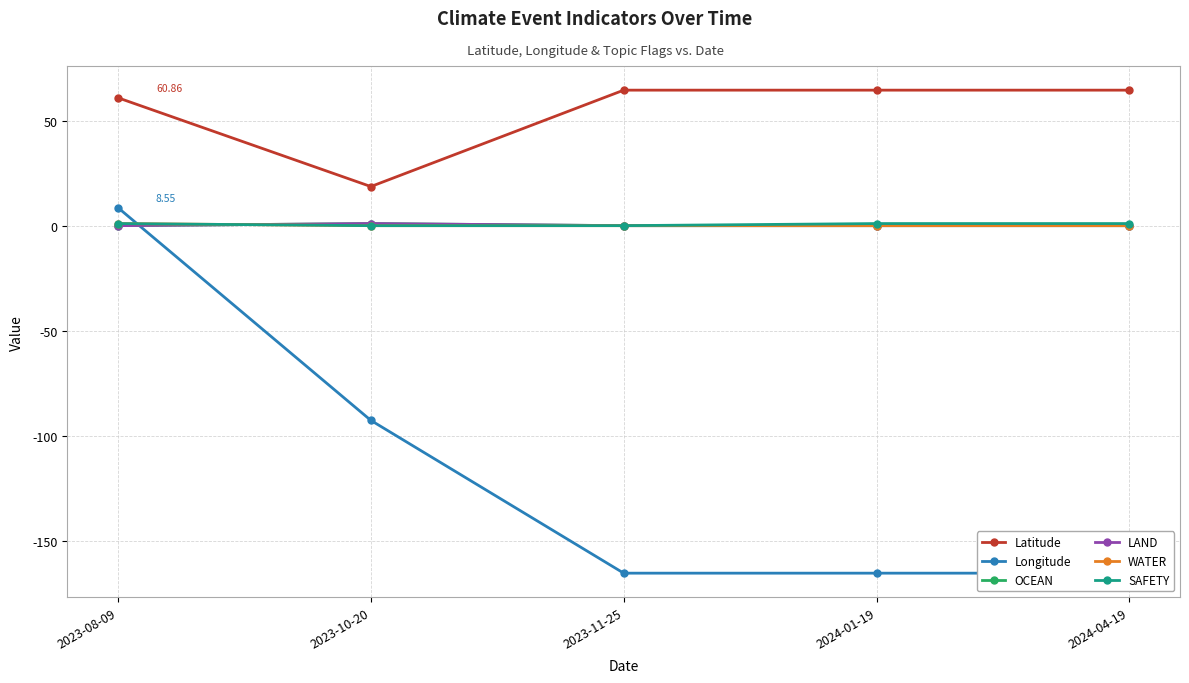

What is the average value of the WATER series?

0.2